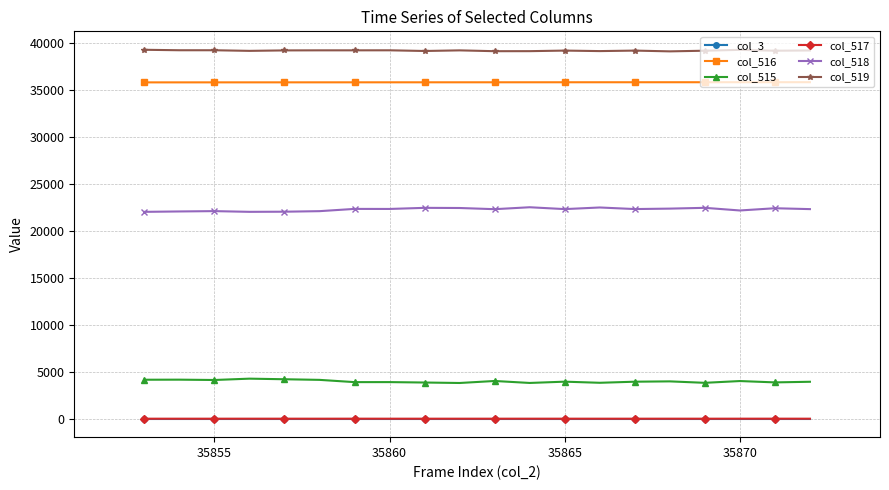

True or false: col_519 and col_516 cross at least once.

False